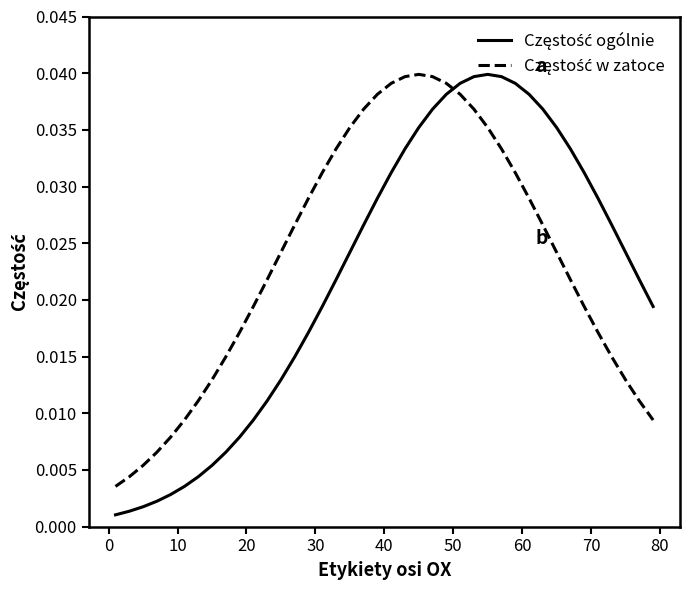

How many lines are shown in the chart?

2